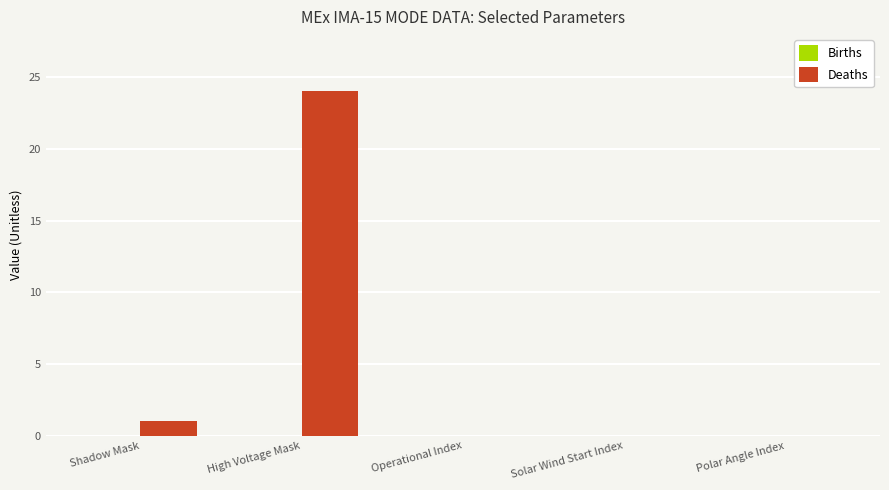

True or false: the data shows 1 at Shadow Mask.

True